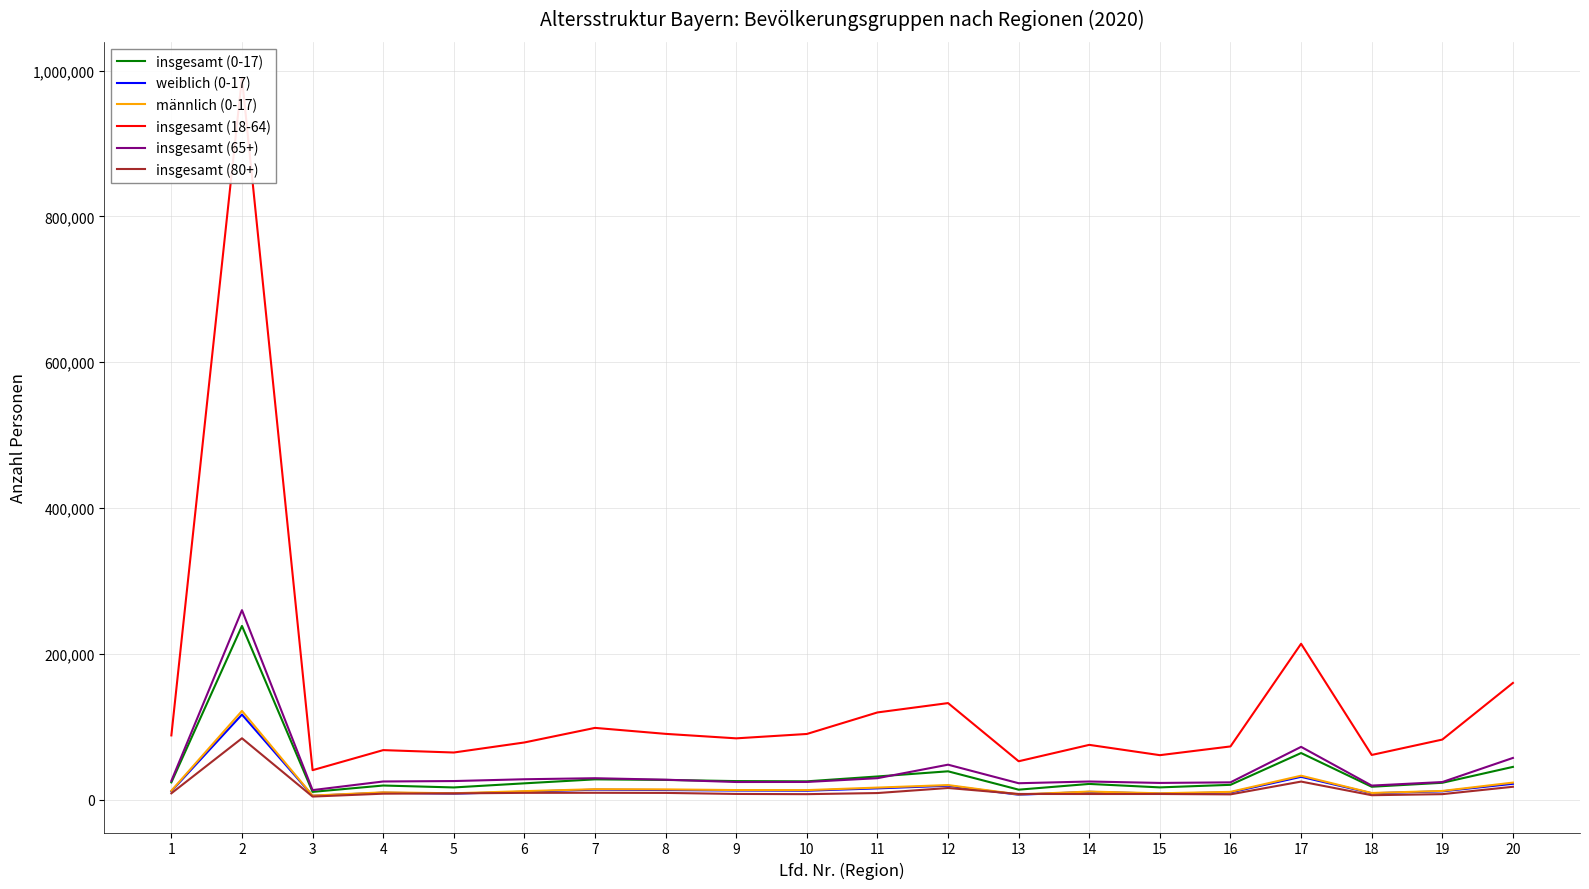

What is the approximate value of insgesamt (18-64) at 17?

213685